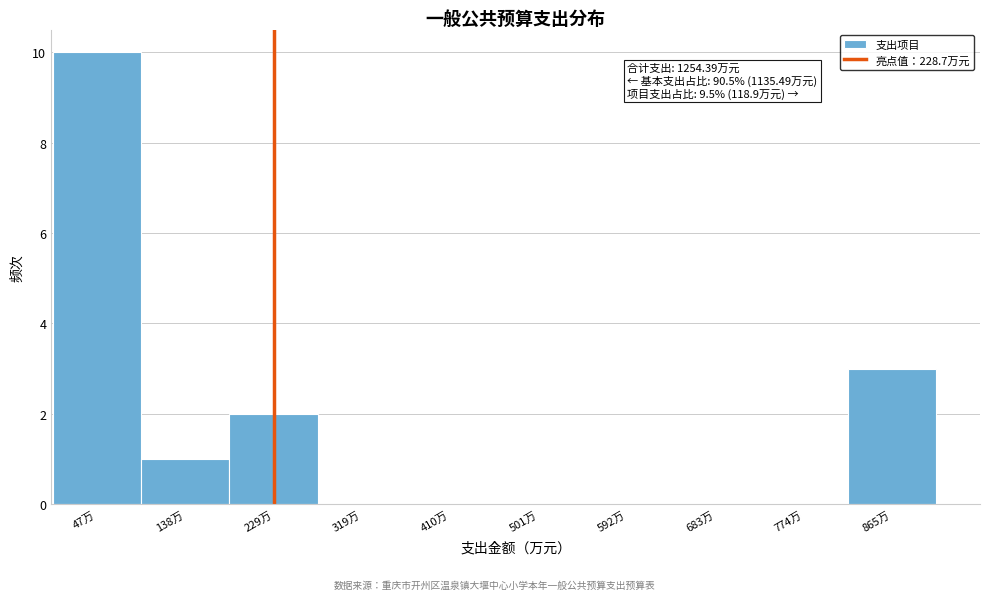

Which range on the x-axis has the tallest bar?

0 to 90